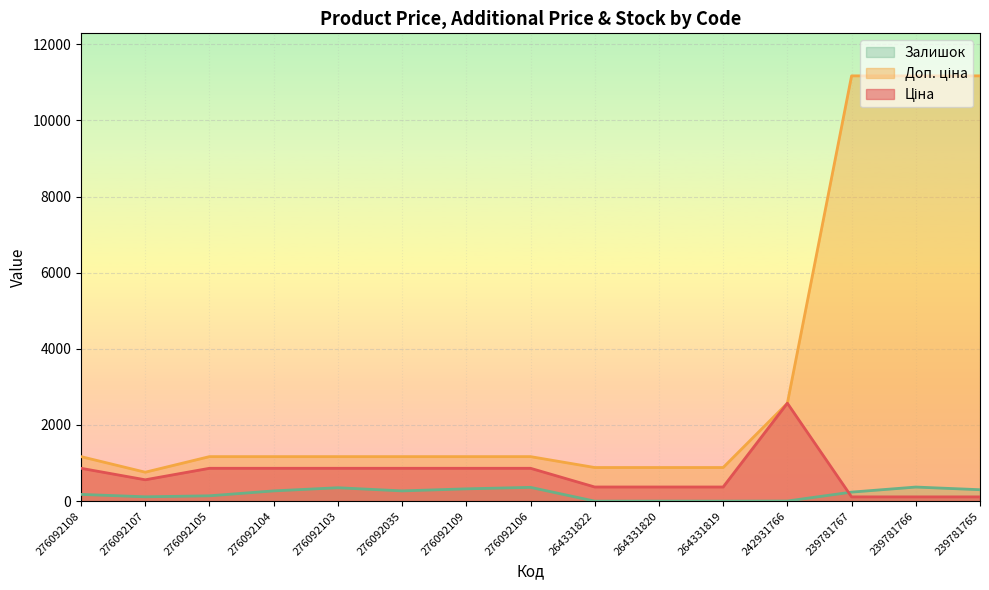

At 264331822, list the series in order from largest to smallest.

Доп. ціна, Ціна, Залишок